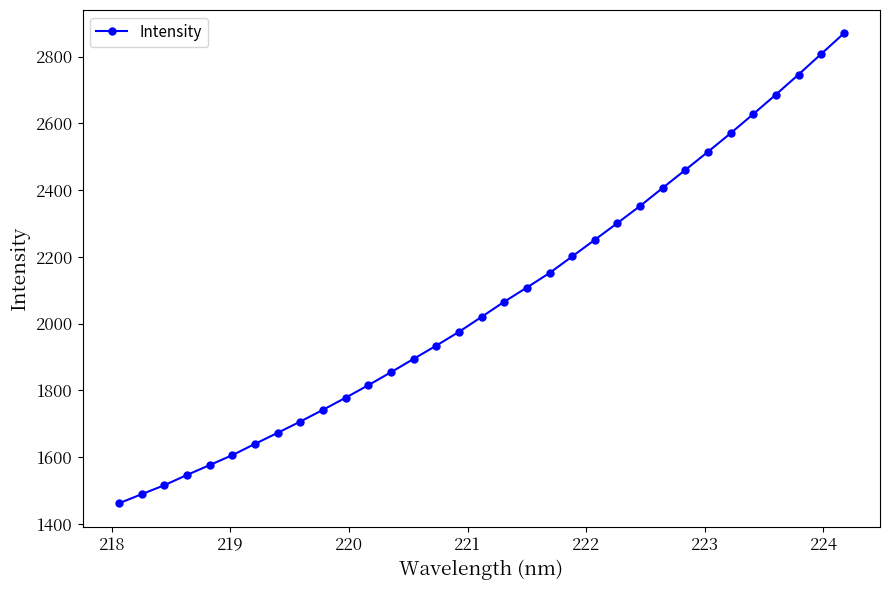

What is the value of the 8th point from the left?

1672.6